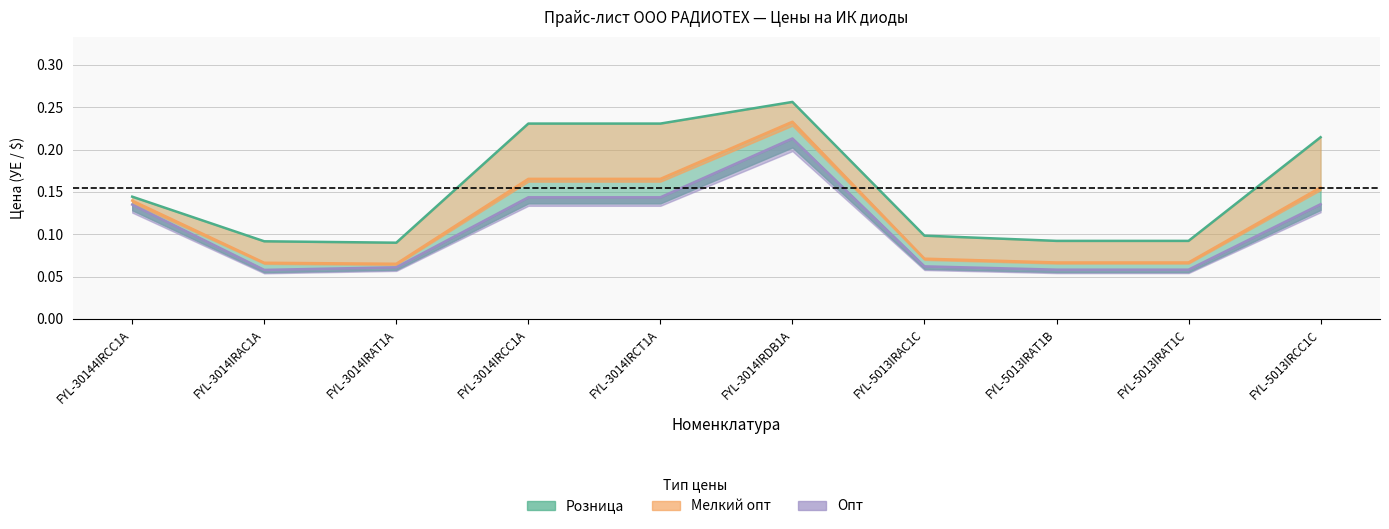

Is it true that Мелкий опт equals 0.1 at FYL-5013IRAC1C?

False